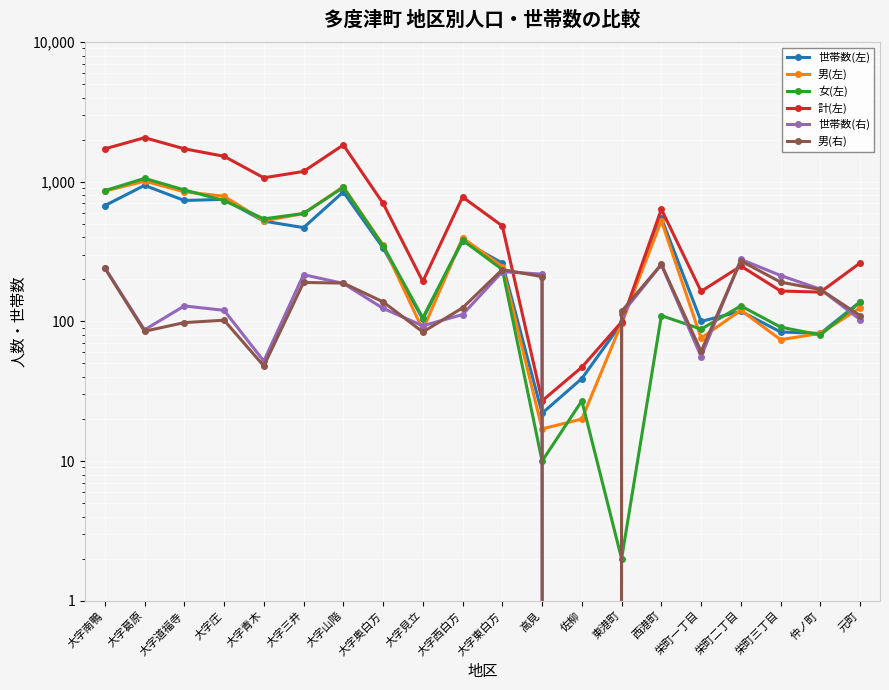

What is the total value across all series at 大字三井?

3243